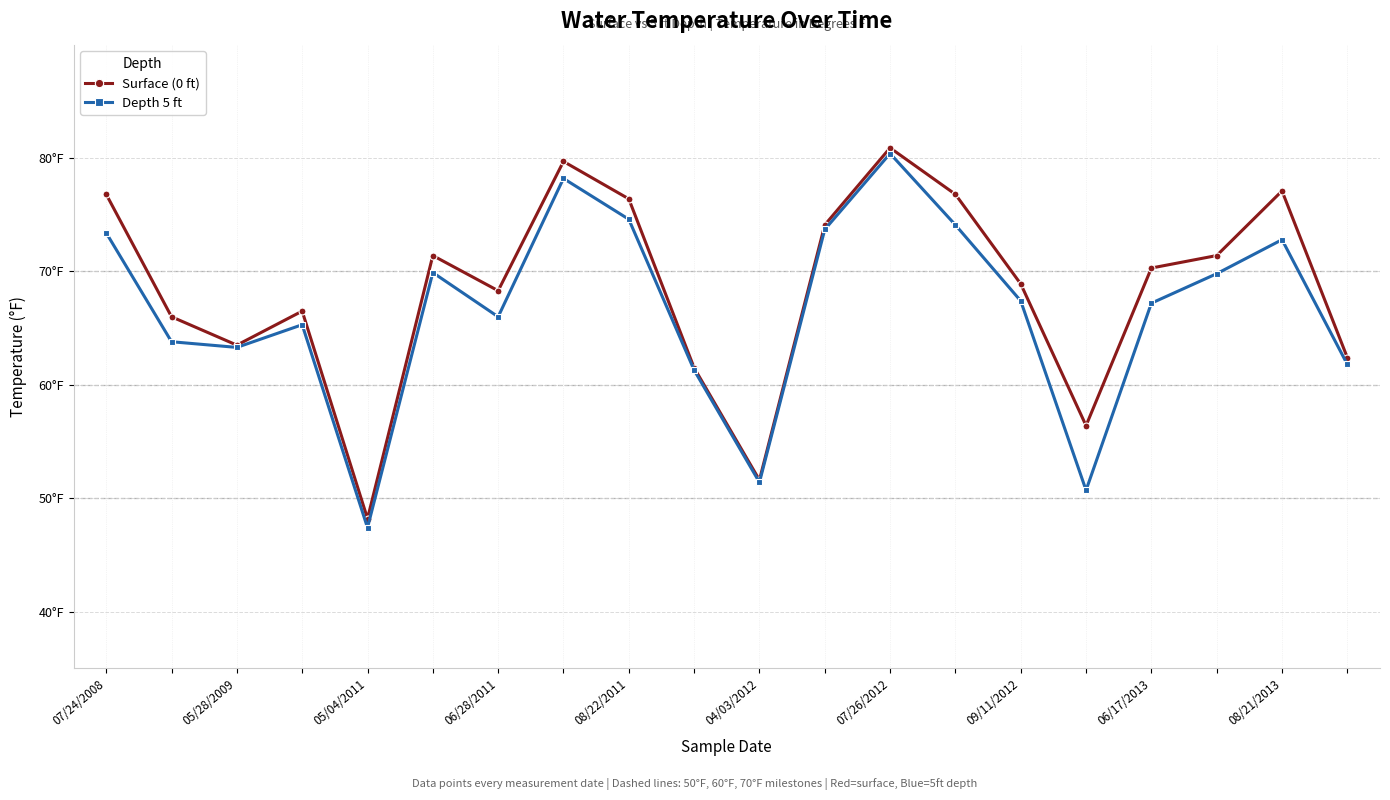

What are all the series names shown in the legend?

Surface (0 ft), Depth 5 ft